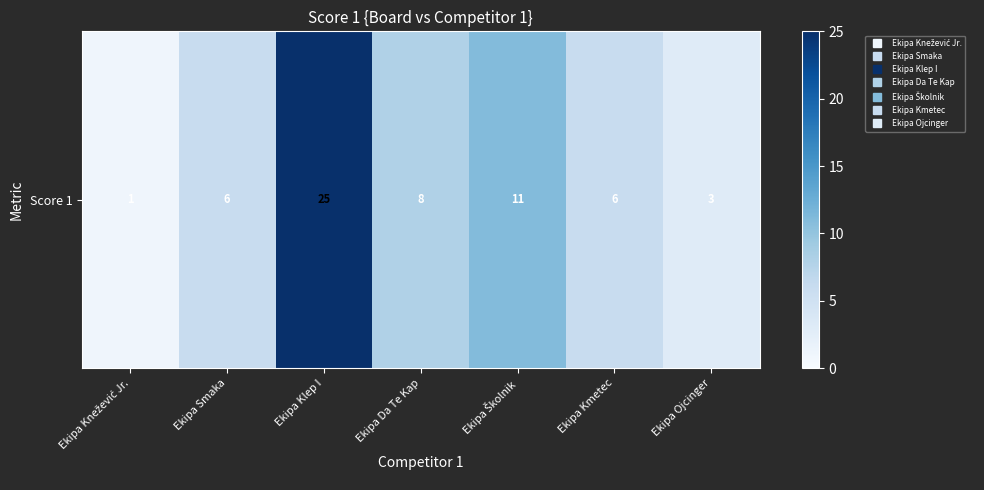

What is the change in value from Ekipa Smaka to Ekipa Školnik?

+5